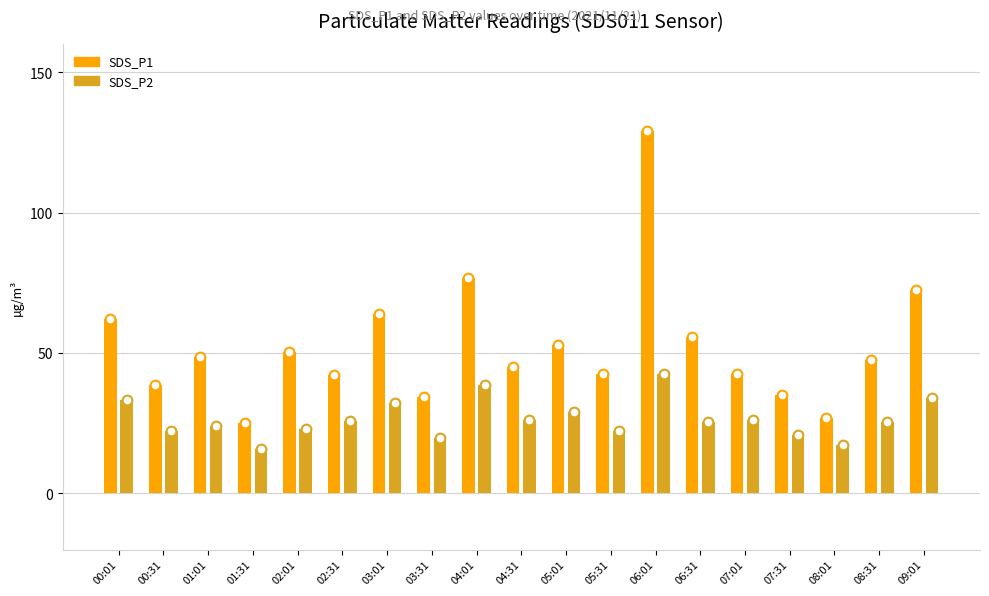

At how many categories does at least one series exceed 25?

19